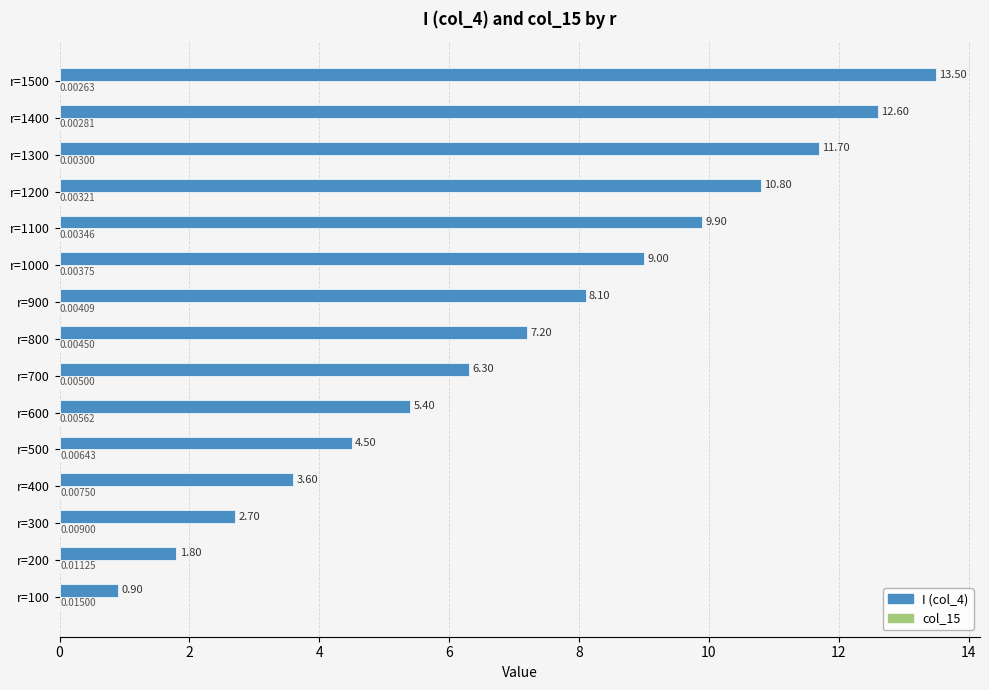

At which category is the sum across all series the highest?

r=1500